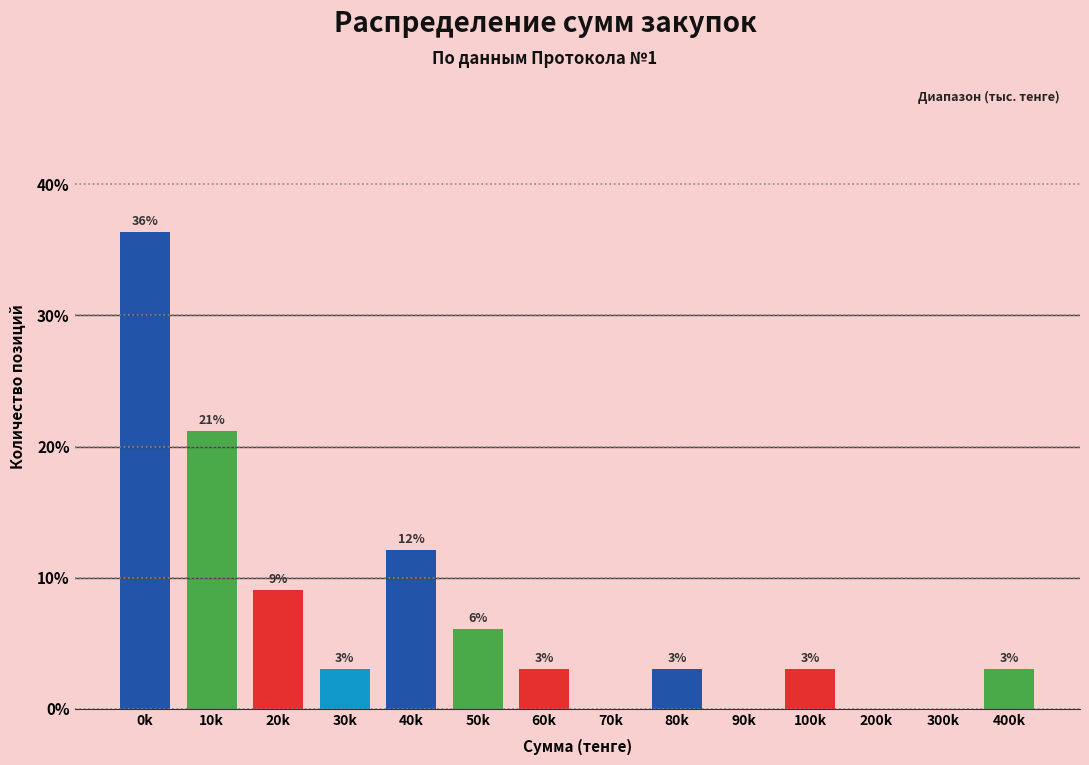

The chart shows a value of 0.0 at 200k. True or false?

True